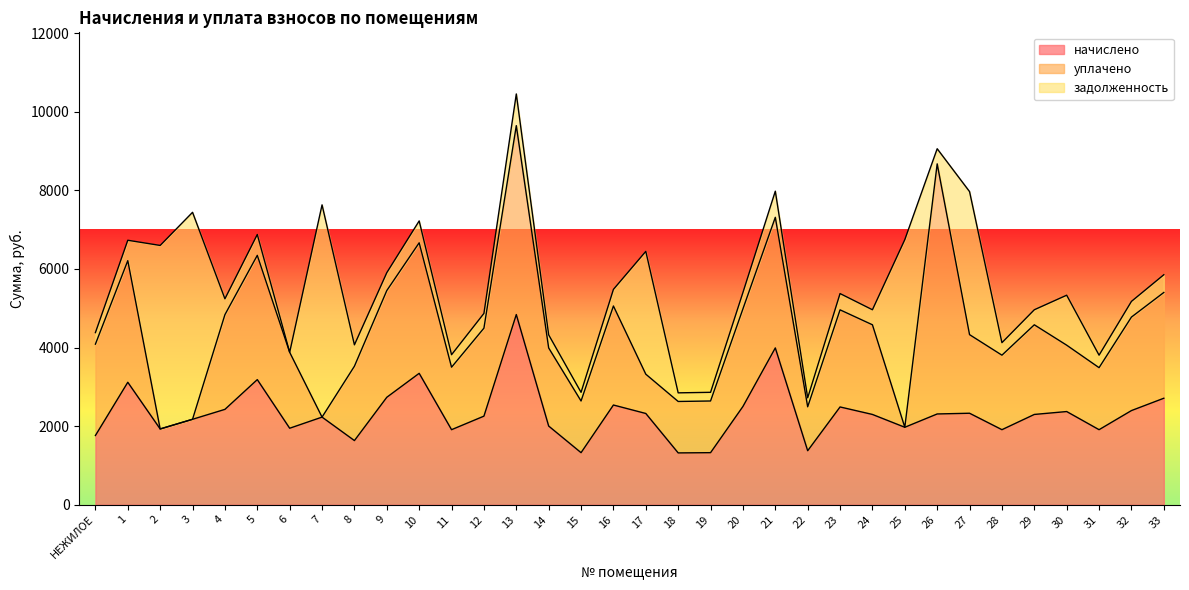

Which has a higher value, 14 or 2?

14